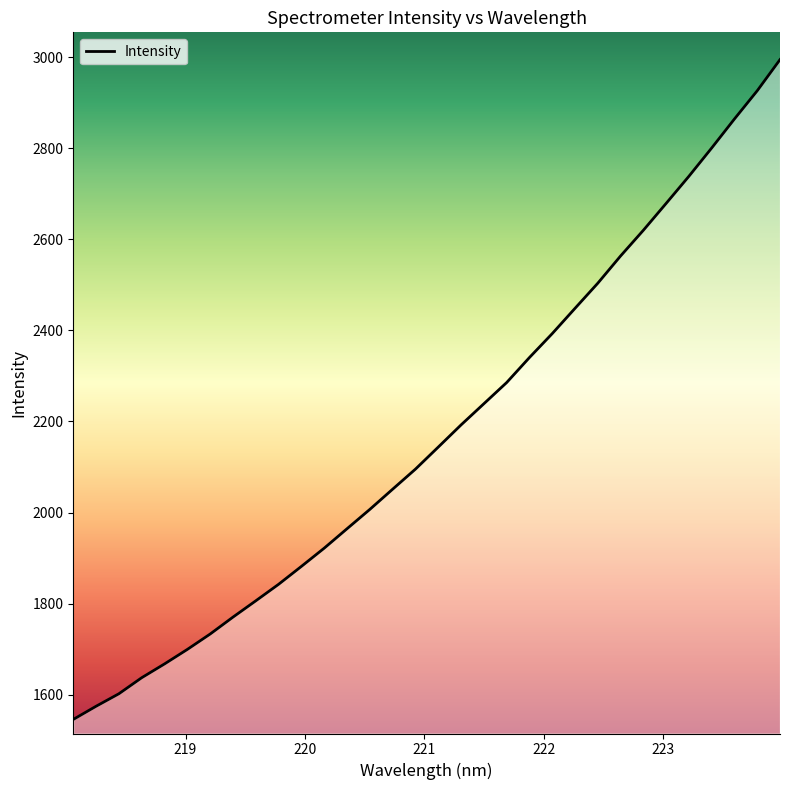

What is the maximum value shown in the chart?

2994.3